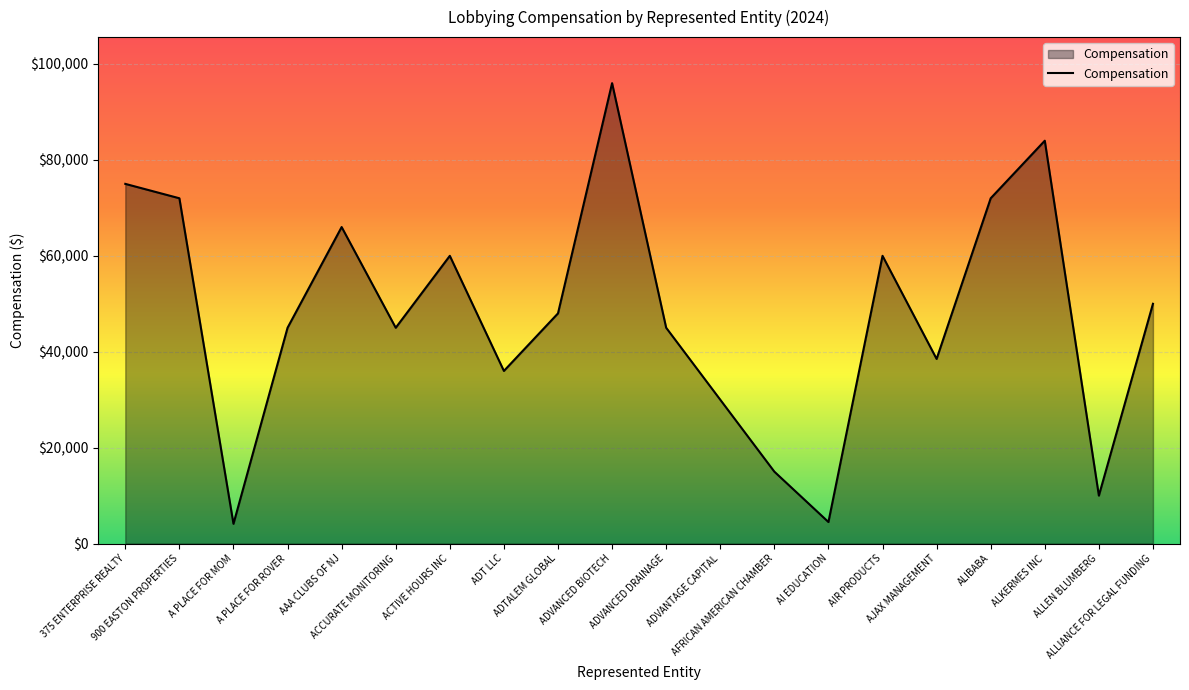

Approximately how many times larger is the value at ACTIVE HOURS INC compared to AJAX MANAGEMENT?

1.6